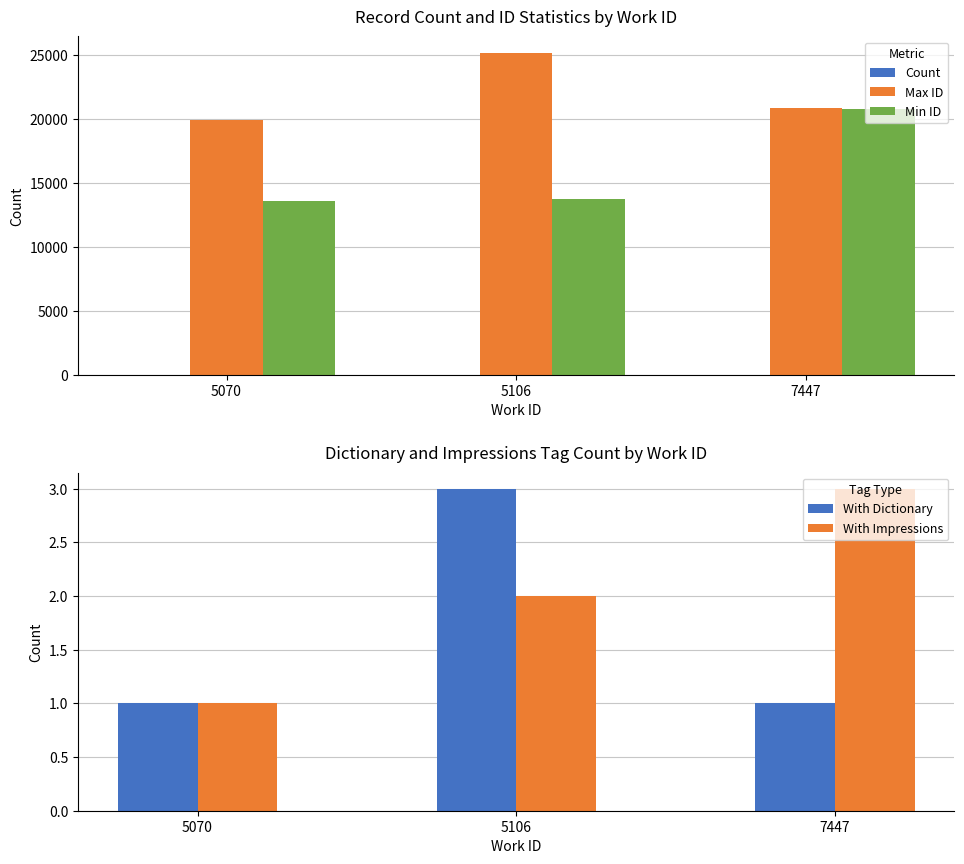

Reading left to right, what are all the values shown in this chart?

Count: 2	4	4
Max ID: 19959	25230	20853
Min ID: 13609	13793	20832
With Dictionary: 1	3	1
With Impressions: 1	2	3